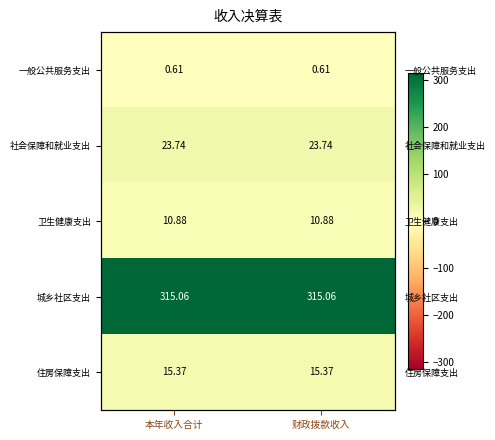

Is it true that 卫生健康支出 equals 10.9 at 本年收入合计?

True